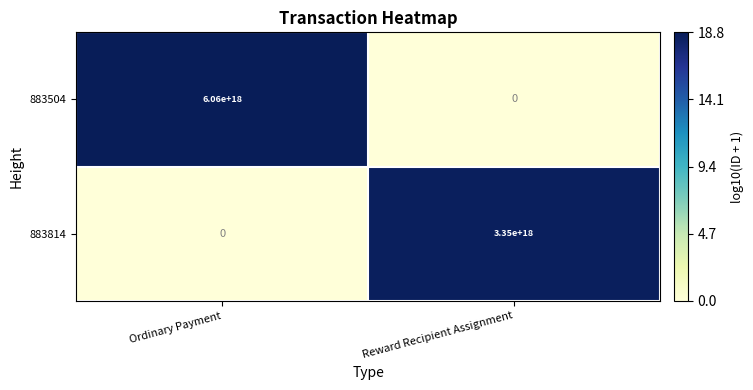

How many series are shown in this chart?

2